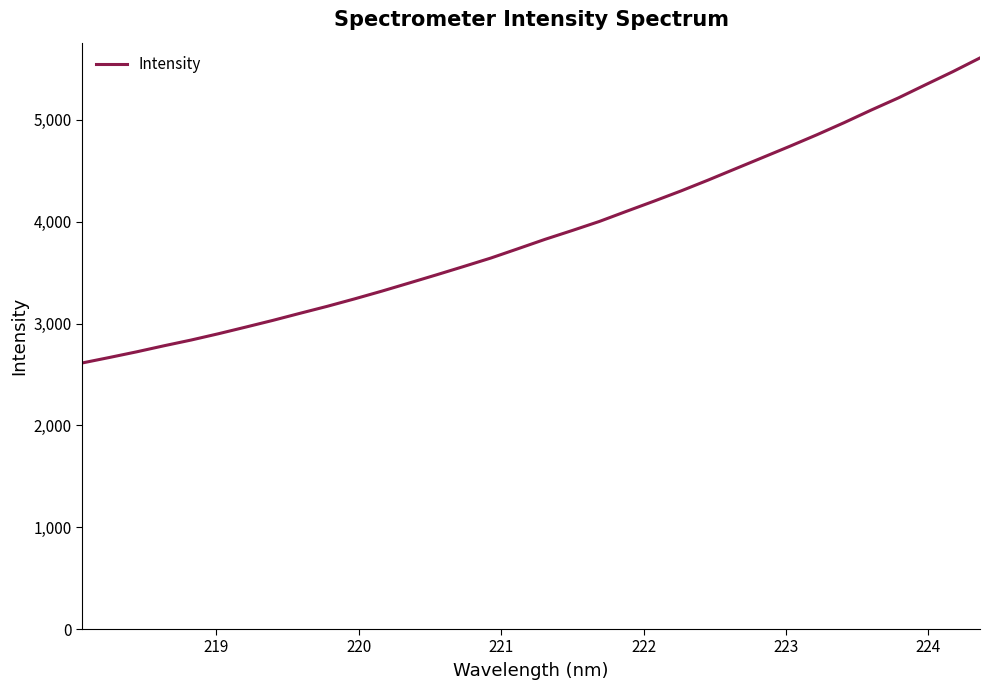

What is the minimum value shown in the chart?

2612.6